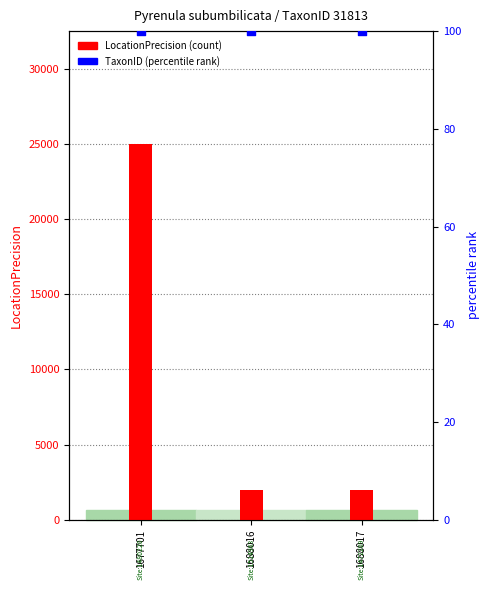

What is the total value across all series at 1688017?

2100